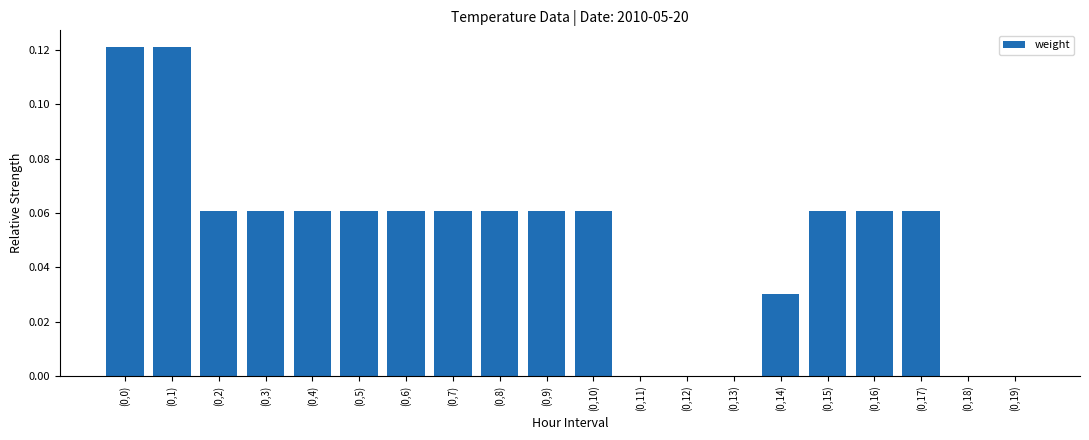

True or false: the data shows 0.2 at (0,1).

False